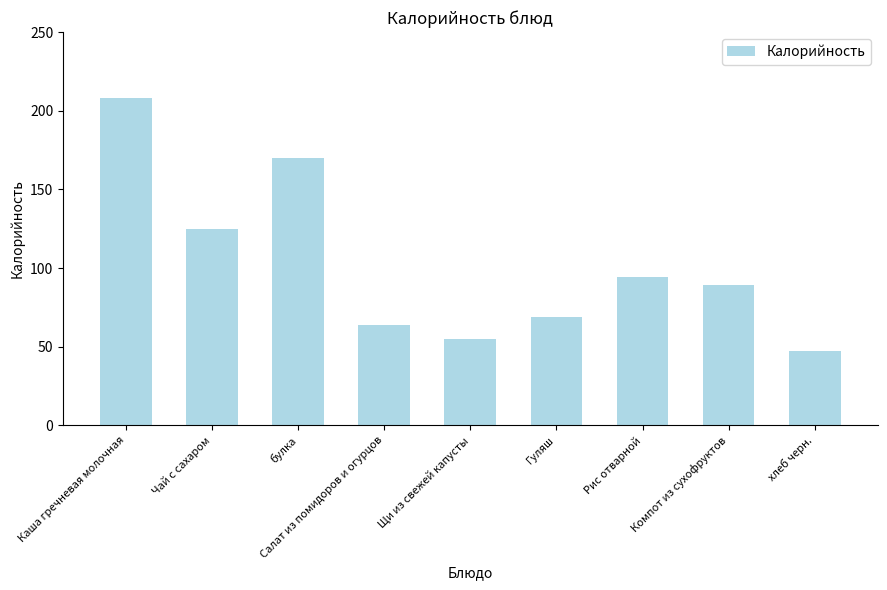

What is the difference between the maximum and minimum values?

161